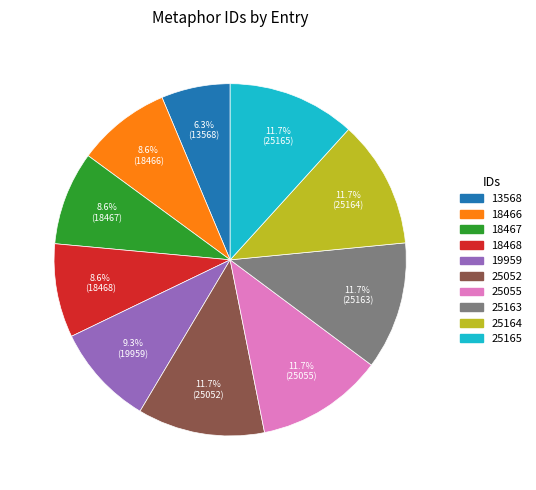

The 25165 slice represents 12% of the pie. True or false?

True